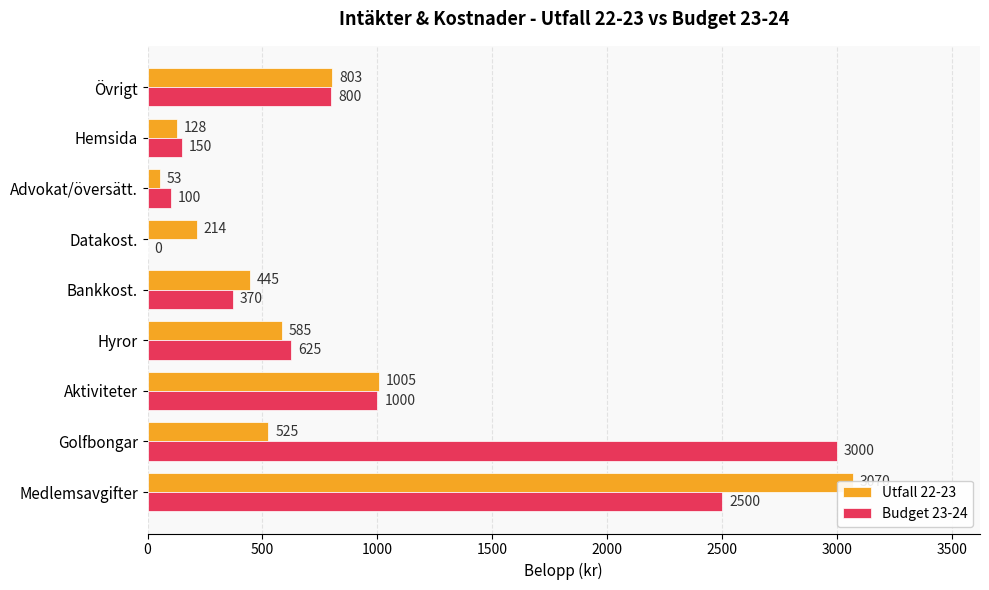

The Budget 23-24 series shows 1171 at Övrigt. True or false?

False